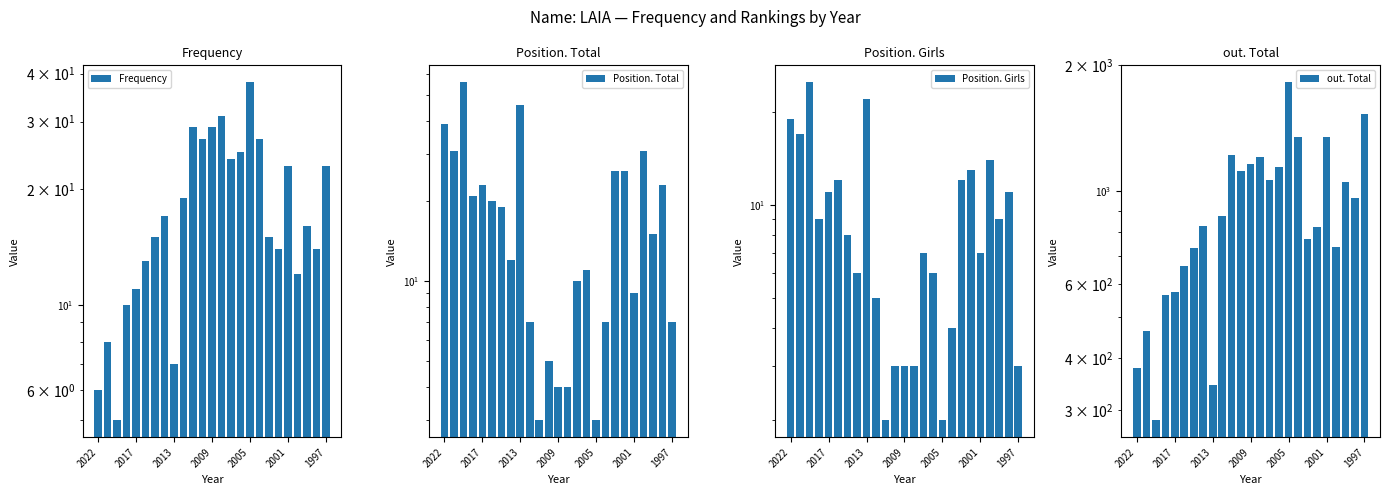

Which series has the largest total across all categories?

out. Total